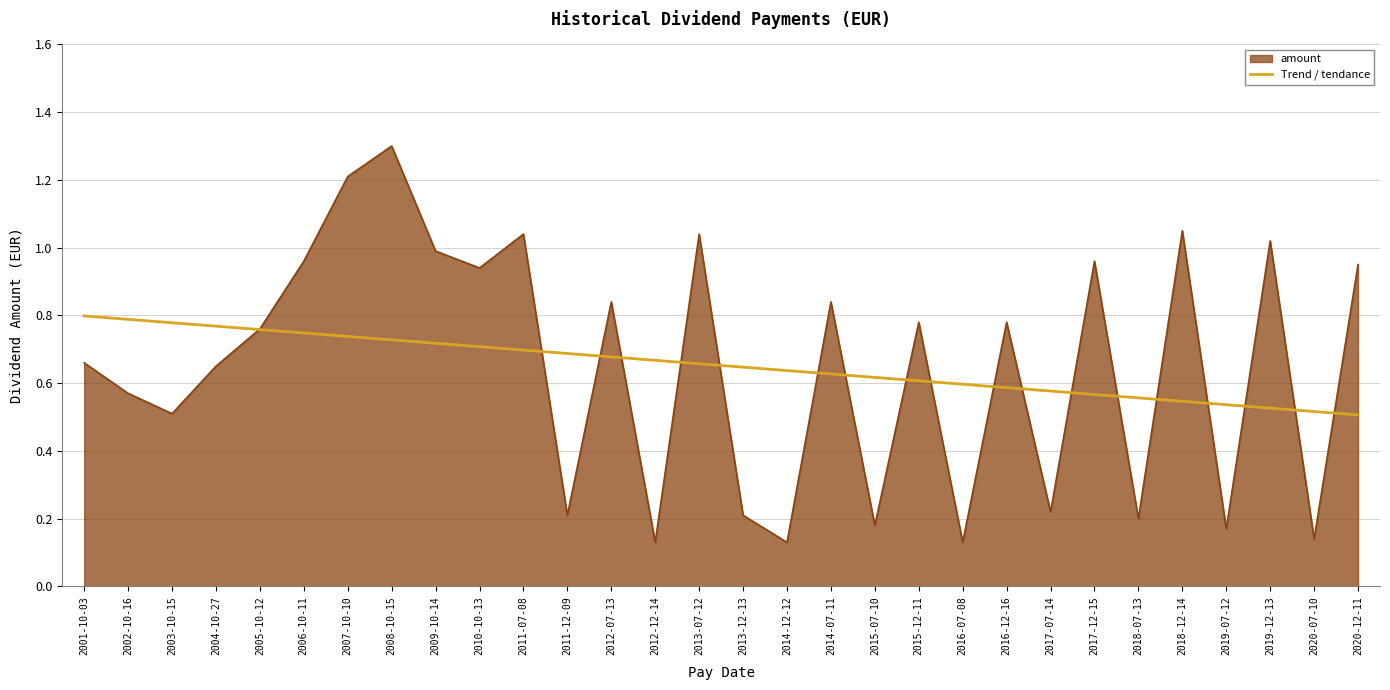

What is the maximum value shown in the chart?

1.3